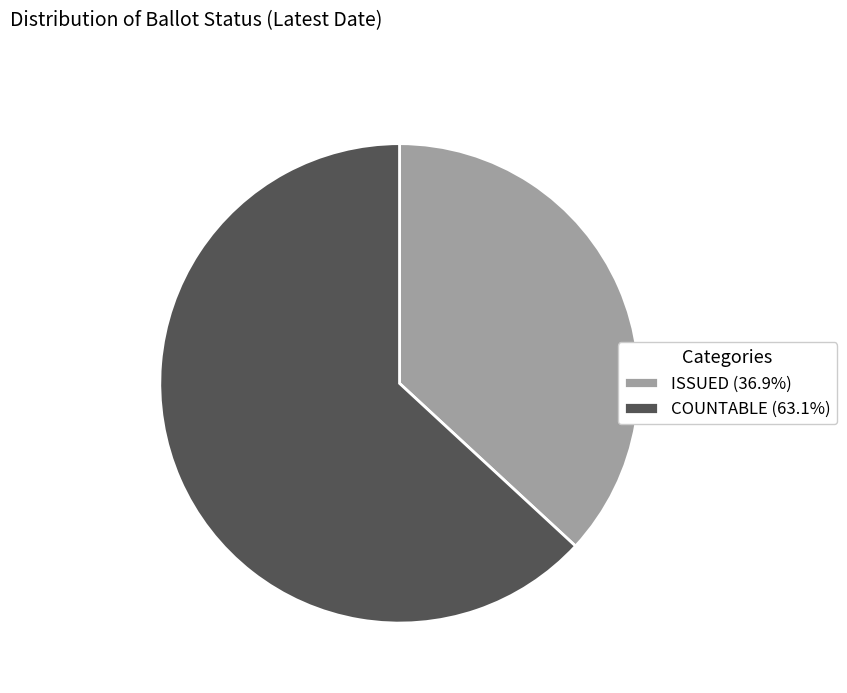

How many slices are in this pie chart?

2